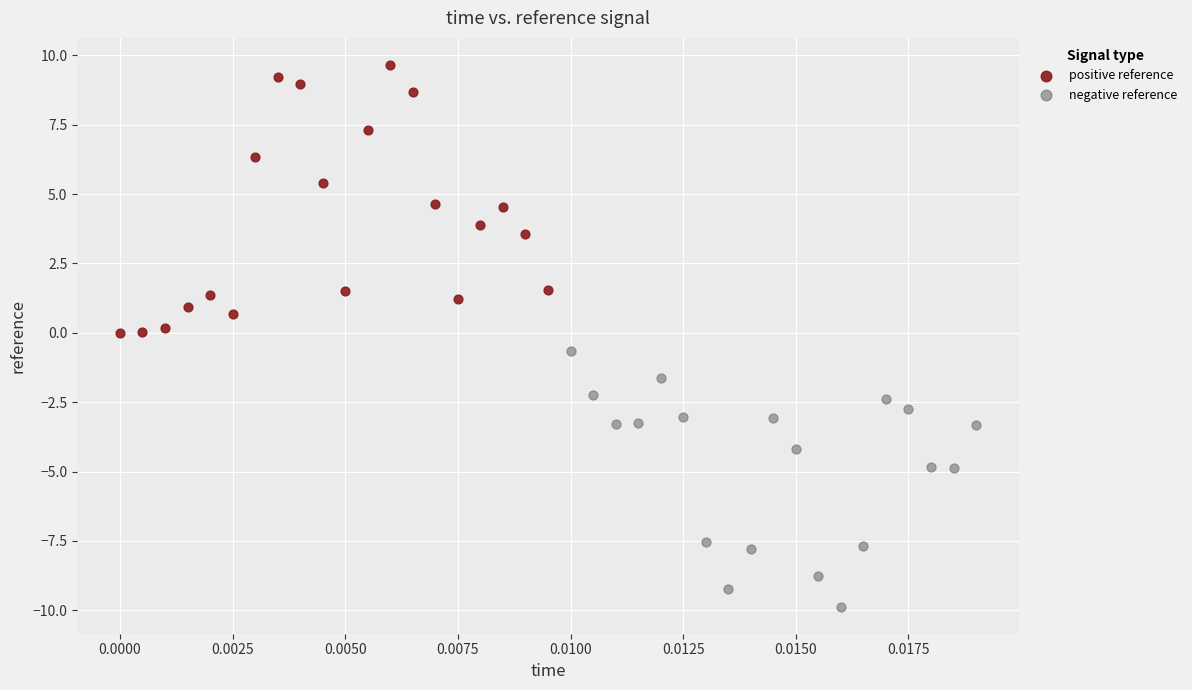

Which series reaches the minimum Y coordinate?

negative reference